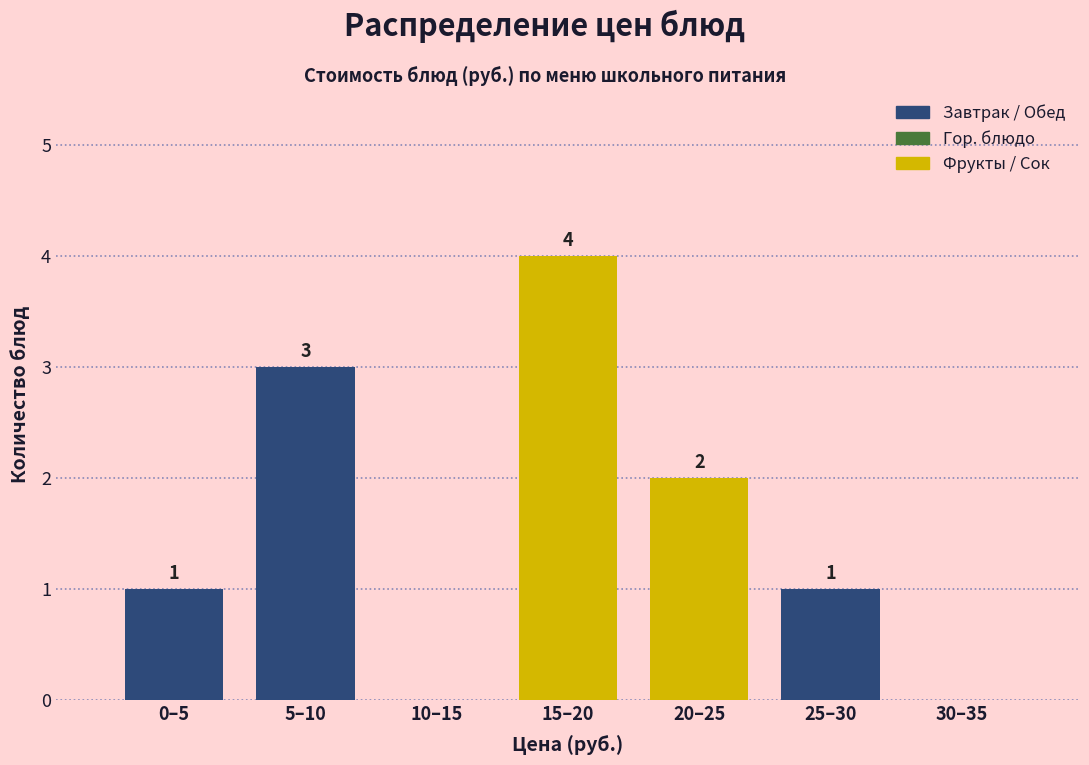

Reading left to right, transcribe all the data shown in this chart.

0–5=1	5–10=3	10–15=0	15–20=4	20–25=2	25–30=1	30–35=0